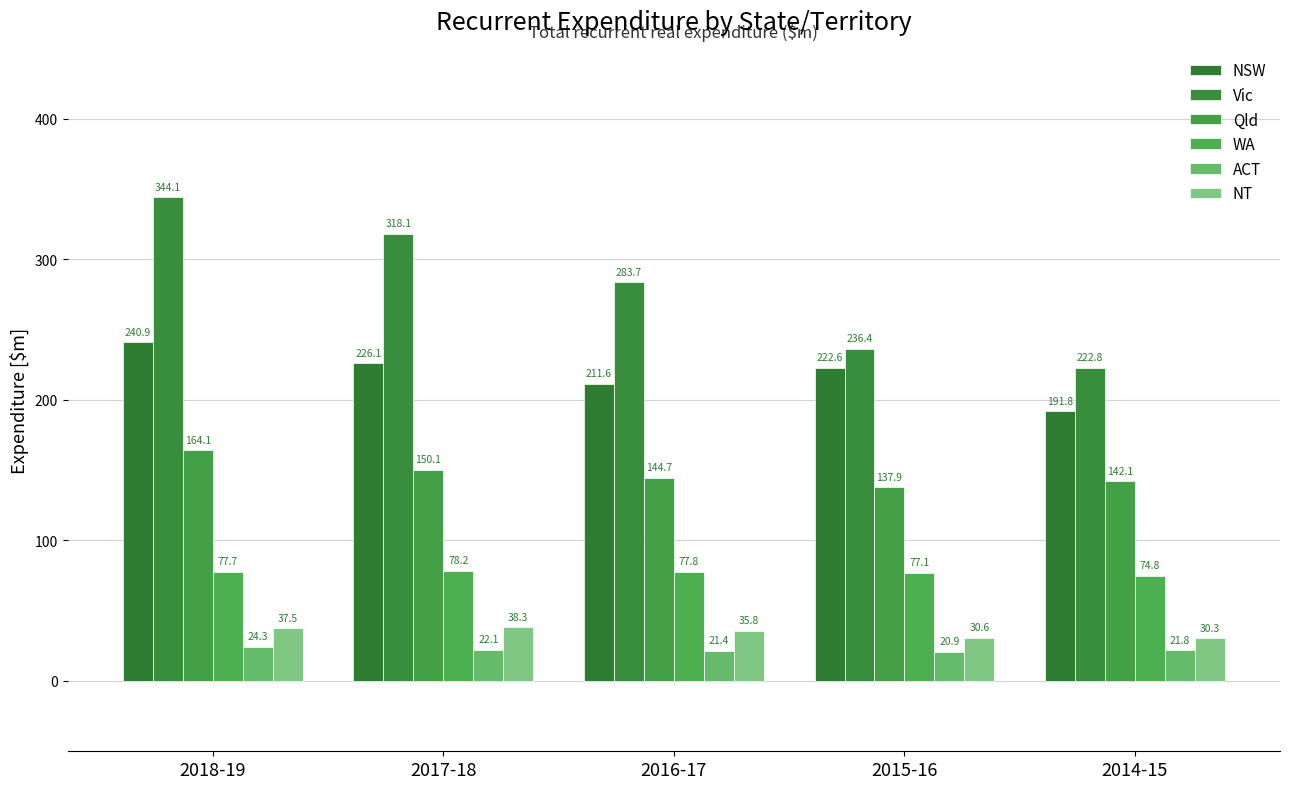

What is the minimum value shown in the chart?

20.9